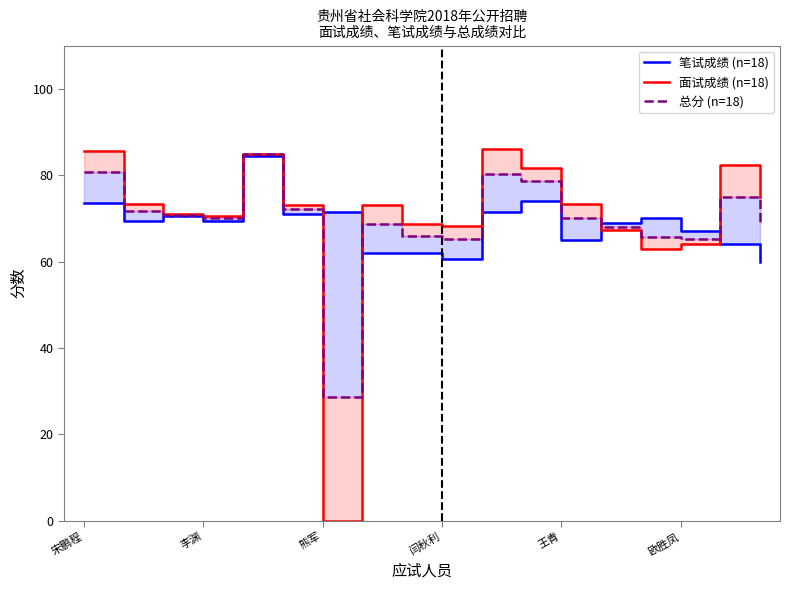

How many values in 面试成绩 (n=18) are above zero?

17